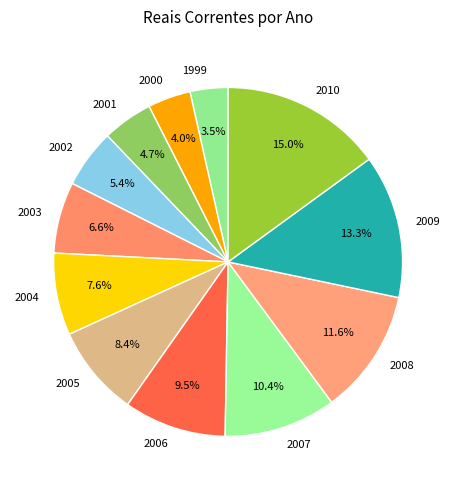

Does any single category account for the majority?

No